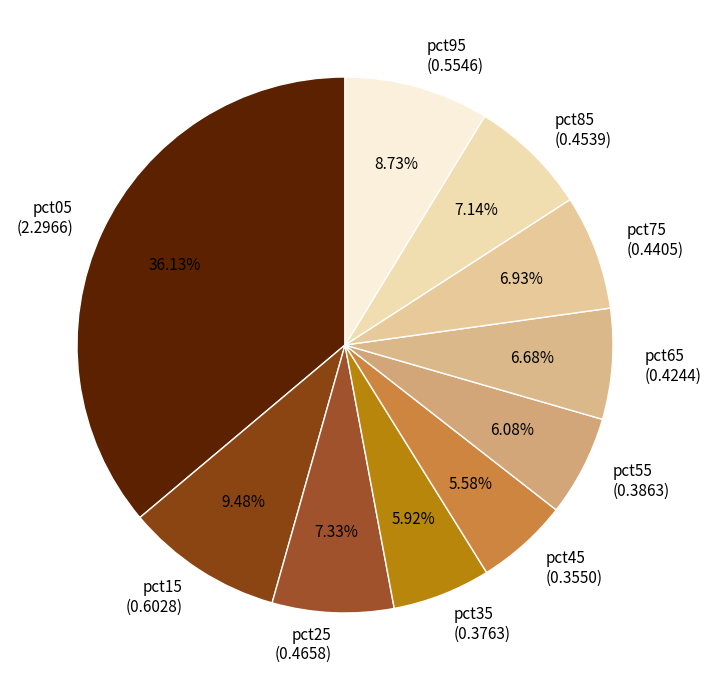

How many segments does this pie chart have?

10